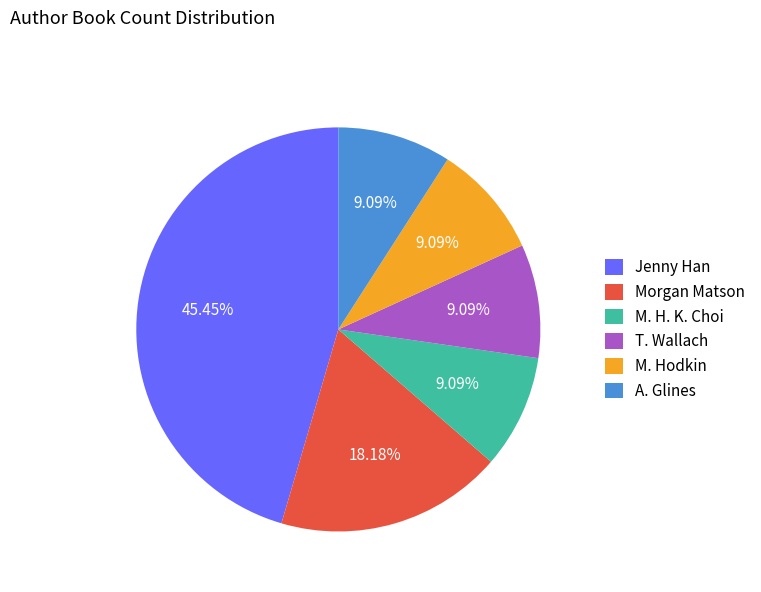

Which category has the biggest portion of the pie?

Jenny Han